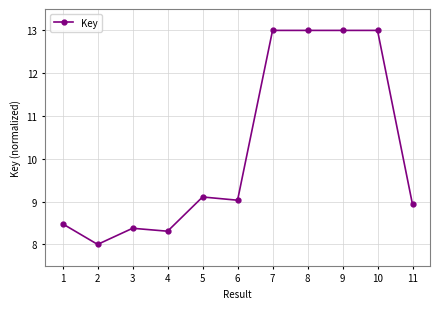

What is the value of the 11th point from the left?

8.9